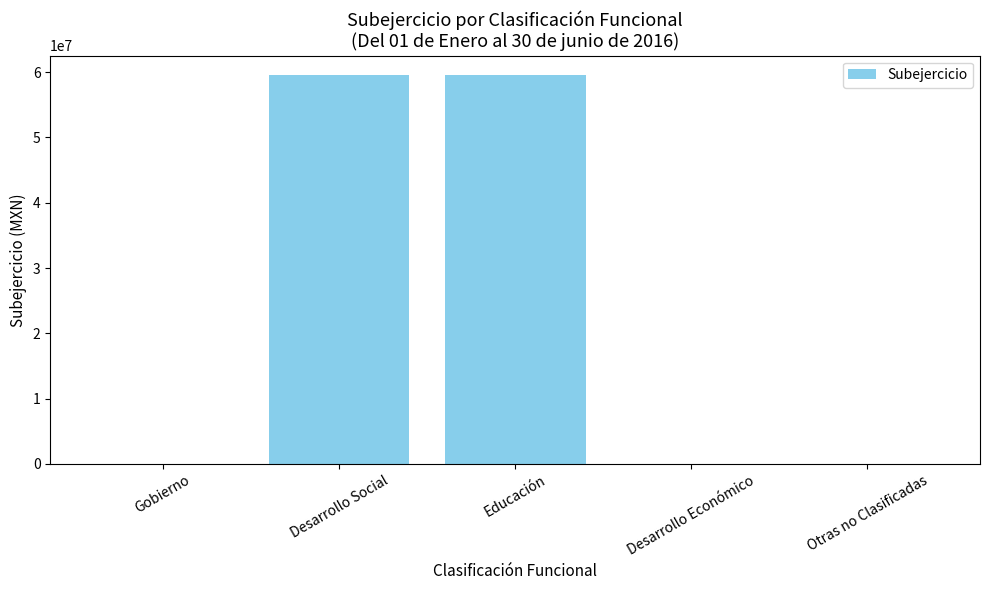

The value at Educación is 23362436.7. True or false?

False